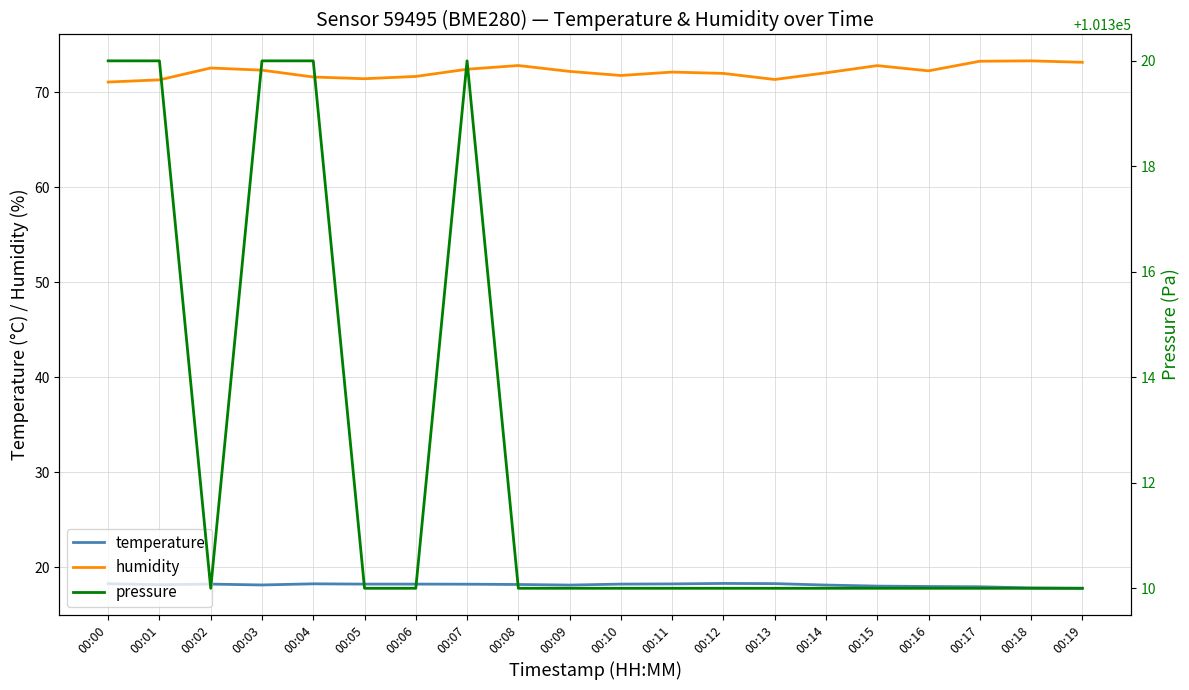

What is the sum of the temperature values at 00:14 and 00:03?

36.2